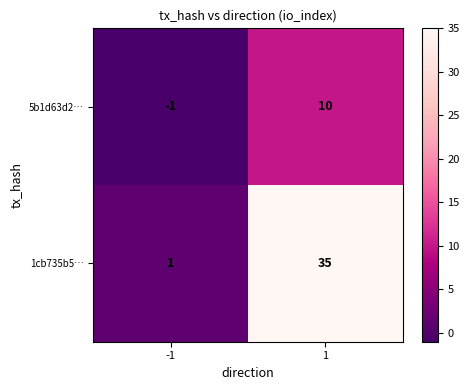

Count the number of data series in this chart.

2